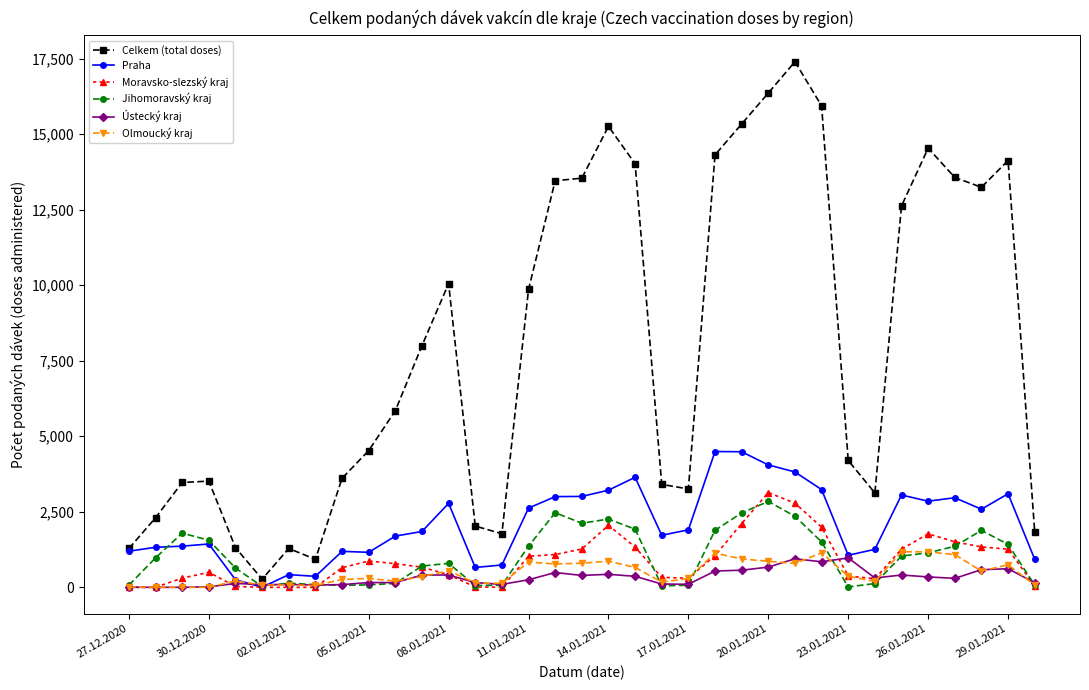

What is the greatest value displayed?

17396